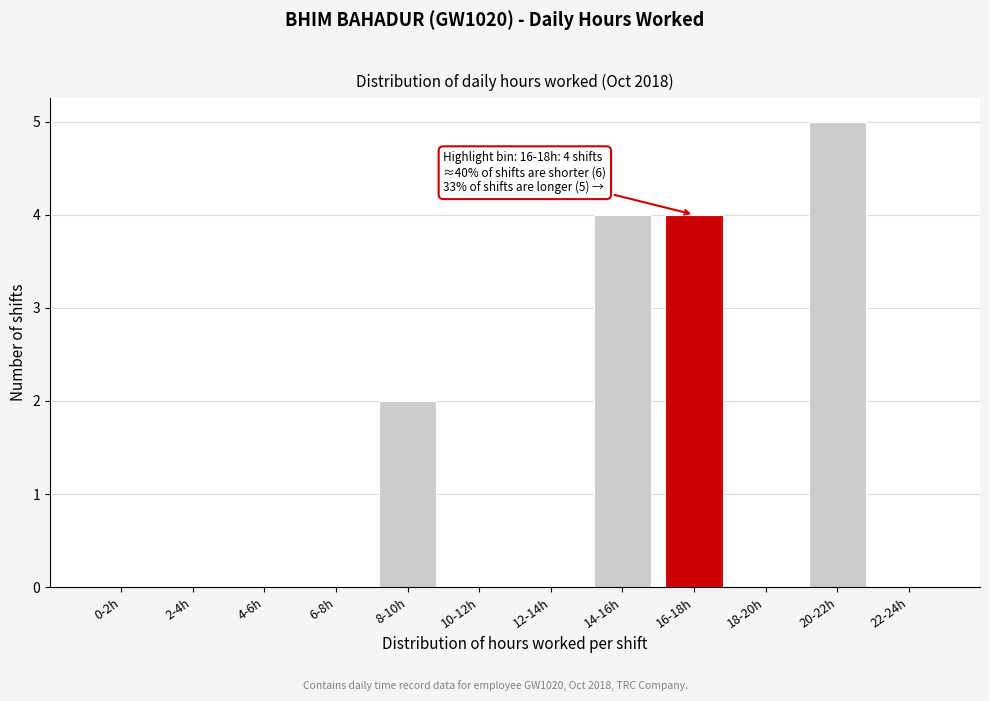

Reading left to right, what are all the values shown in this chart?

0-2h=0	2-4h=0	4-6h=0	6-8h=0	8-10h=2	10-12h=0	12-14h=0	14-16h=4	16-18h=4	18-20h=0	20-22h=5	22-24h=0